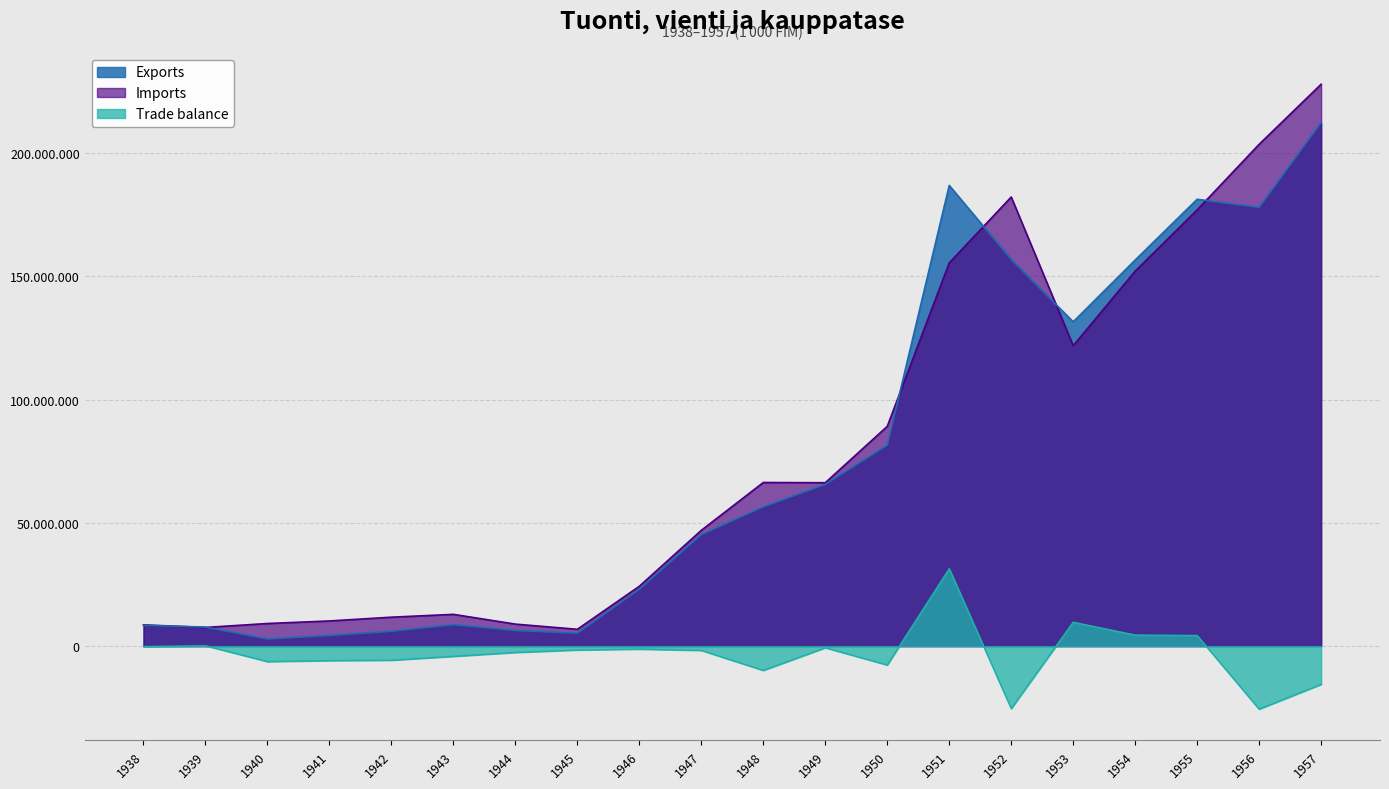

What is the sum of the Exports values at 1945 and 1949?

70834000